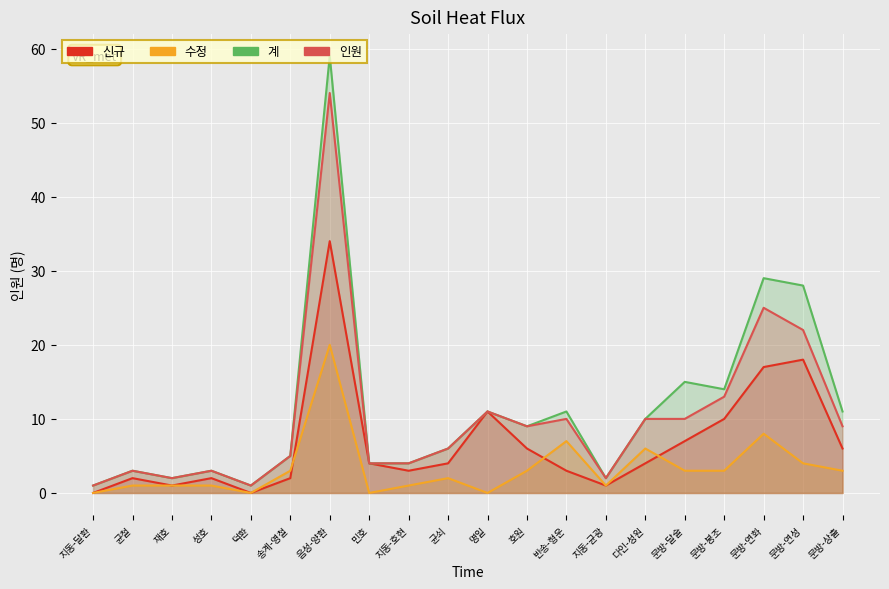

What is the sum of the 인원 values at 지동-호현 and 민호?

8